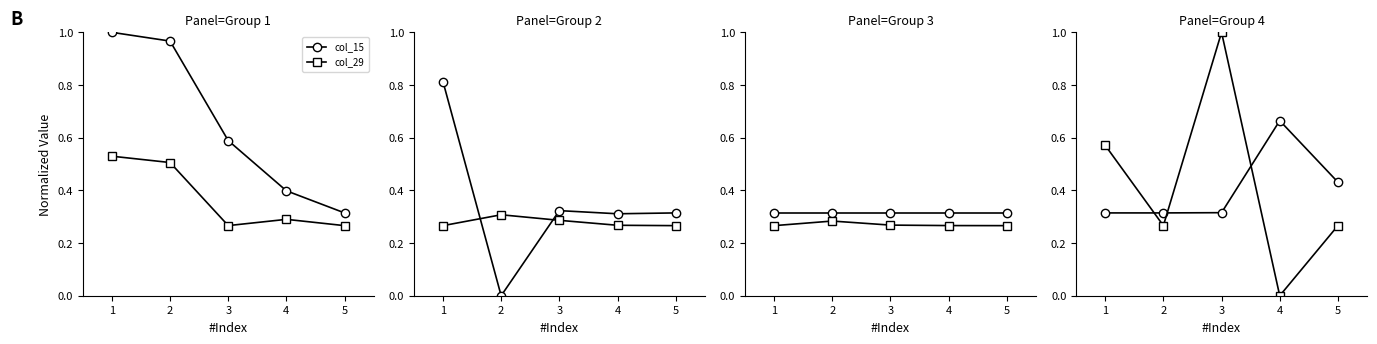

What is the value of the col_15 (Assets) point at the 3rd from the left?

0.6